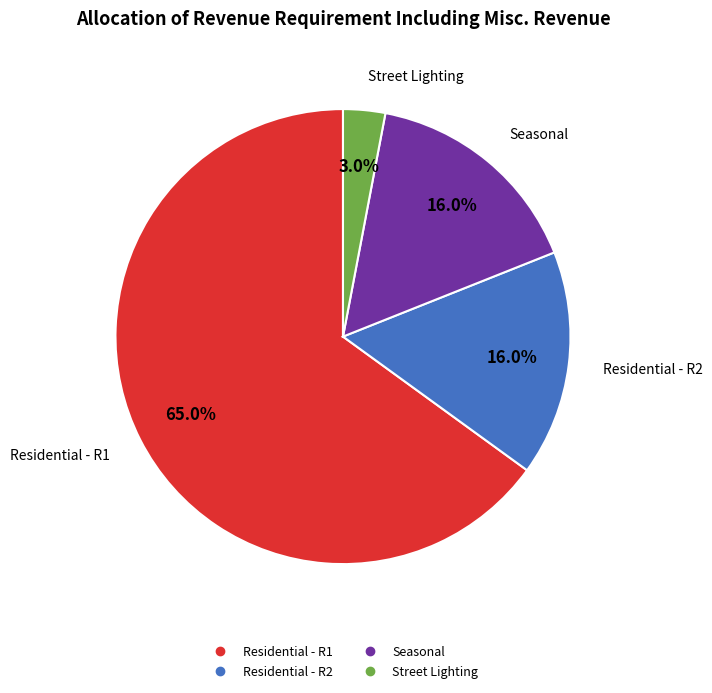

Which category has the biggest portion of the pie?

Residential - R1